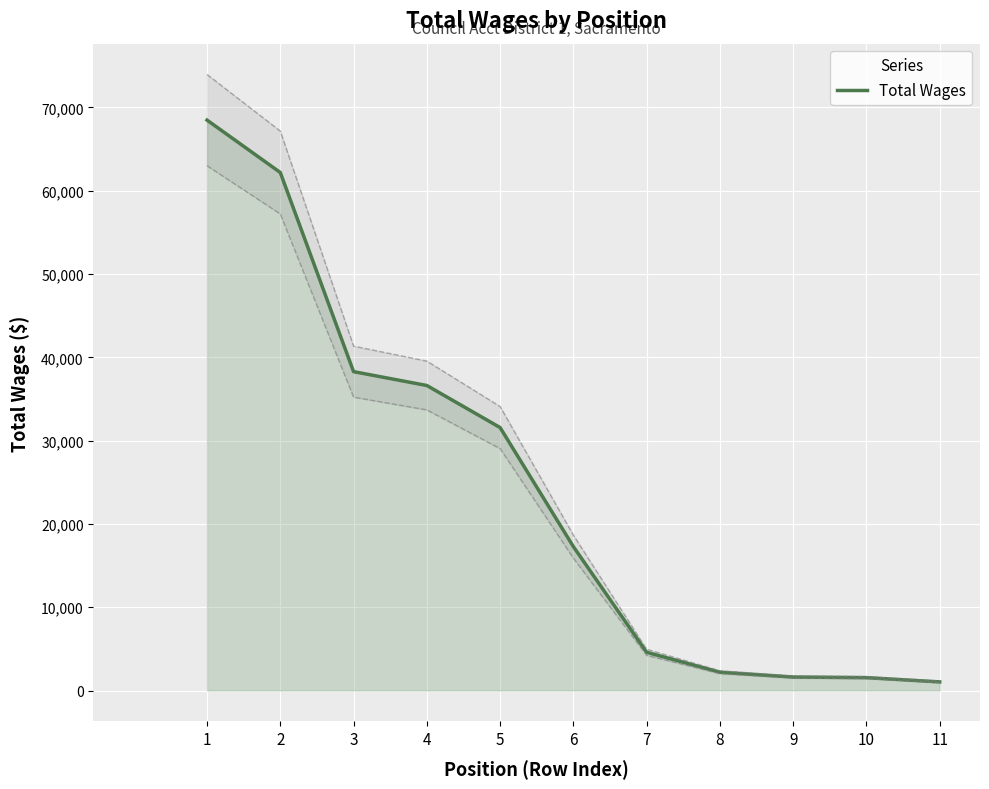

Which category has the lowest value across all series?

11